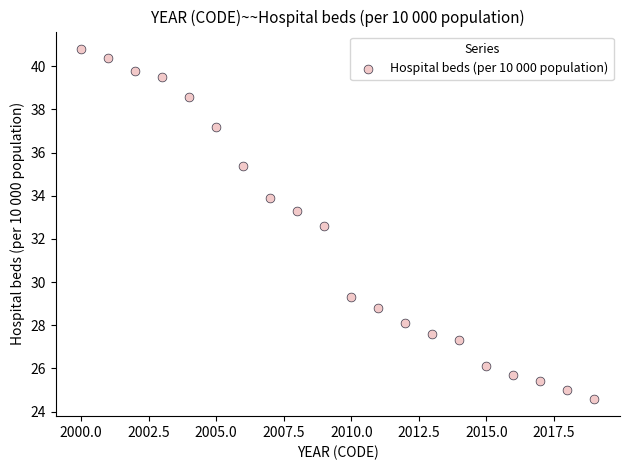

What is the range of Y values (max minus min)?

16.2